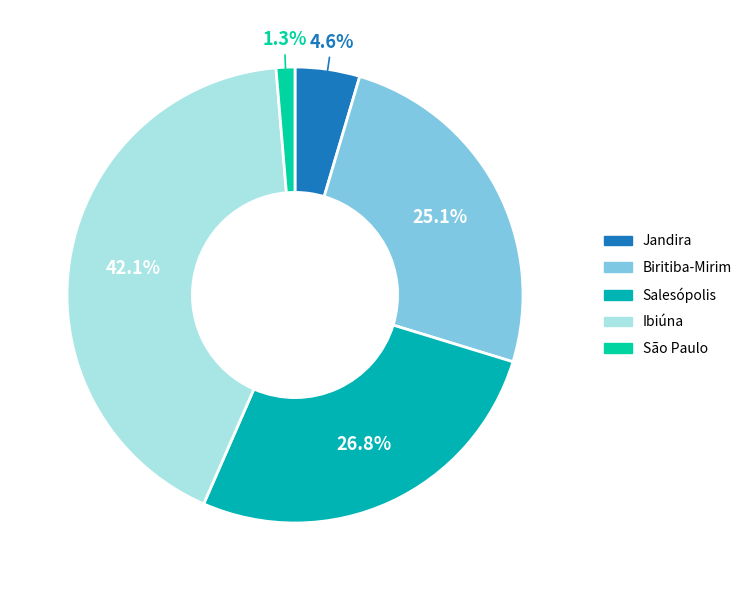

Which category has the biggest portion of the pie?

Ibiúna